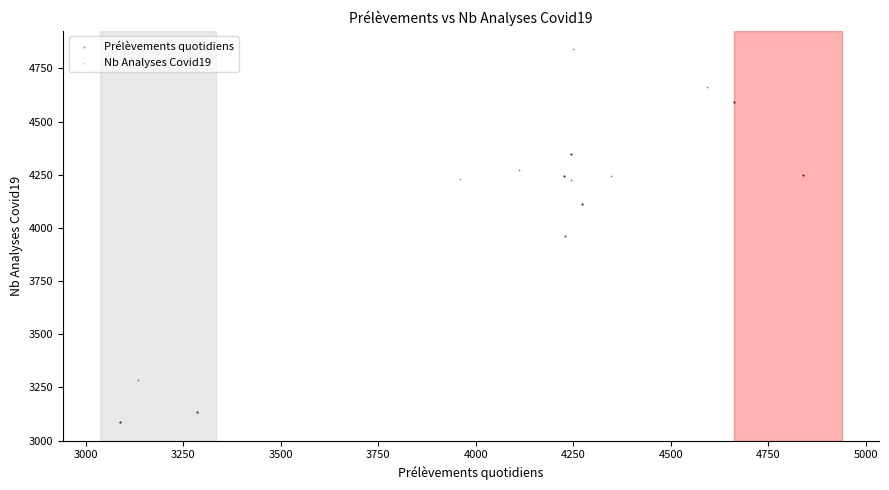

Which series has the widest spread of Y values?

Nb Analyses Covid19